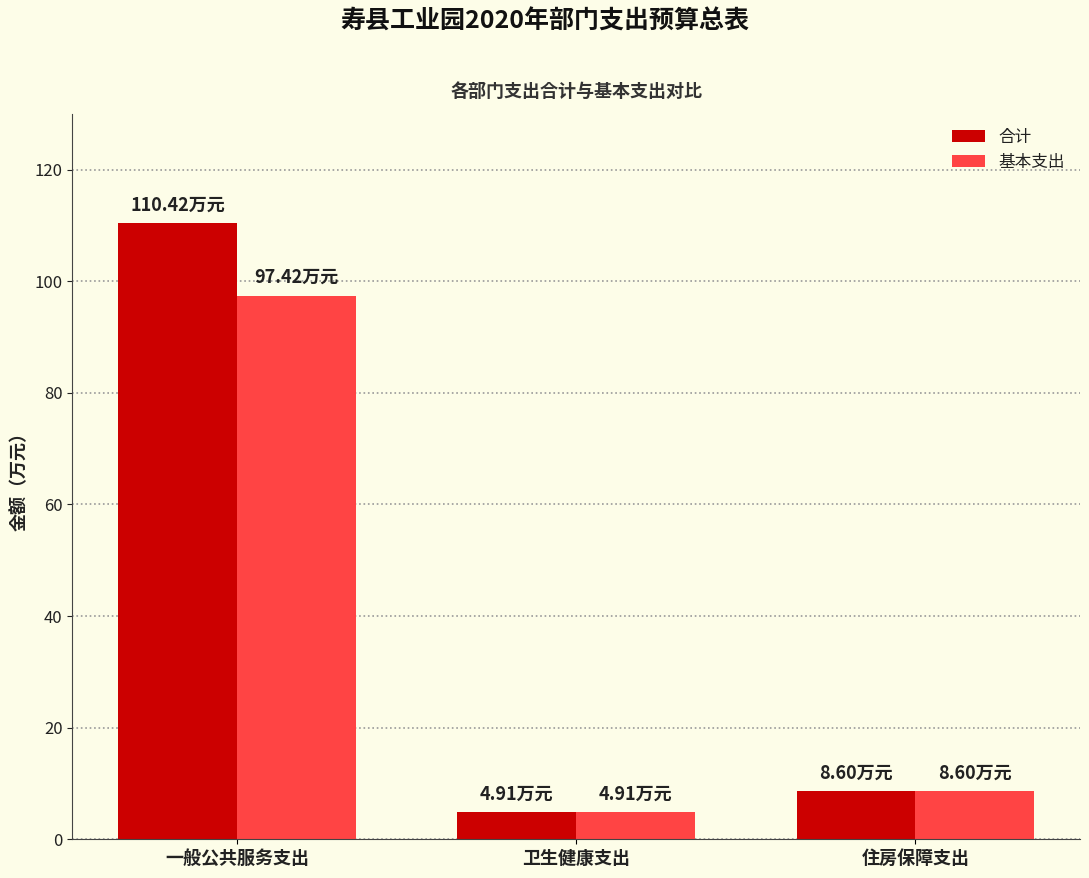

Reading left to right, what are all the values shown in this chart?

合计: 110.4	4.9	8.6
基本支出: 97.4	4.9	8.6